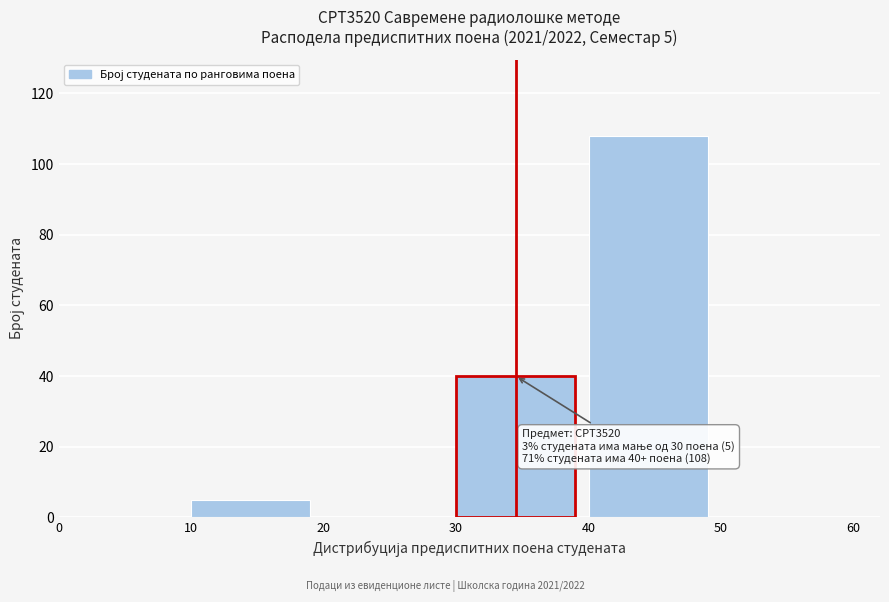

Over which range of the x-axis is the bar tallest?

40 to 50